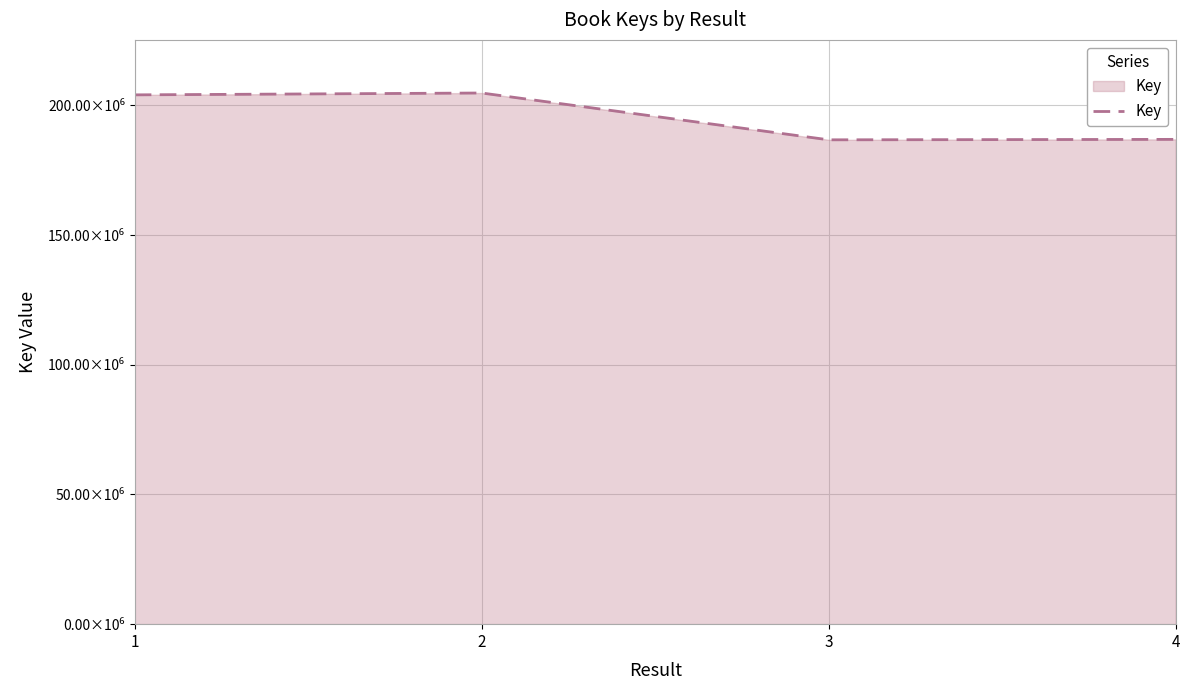

What is the change in value from 3 to 4?

+170883